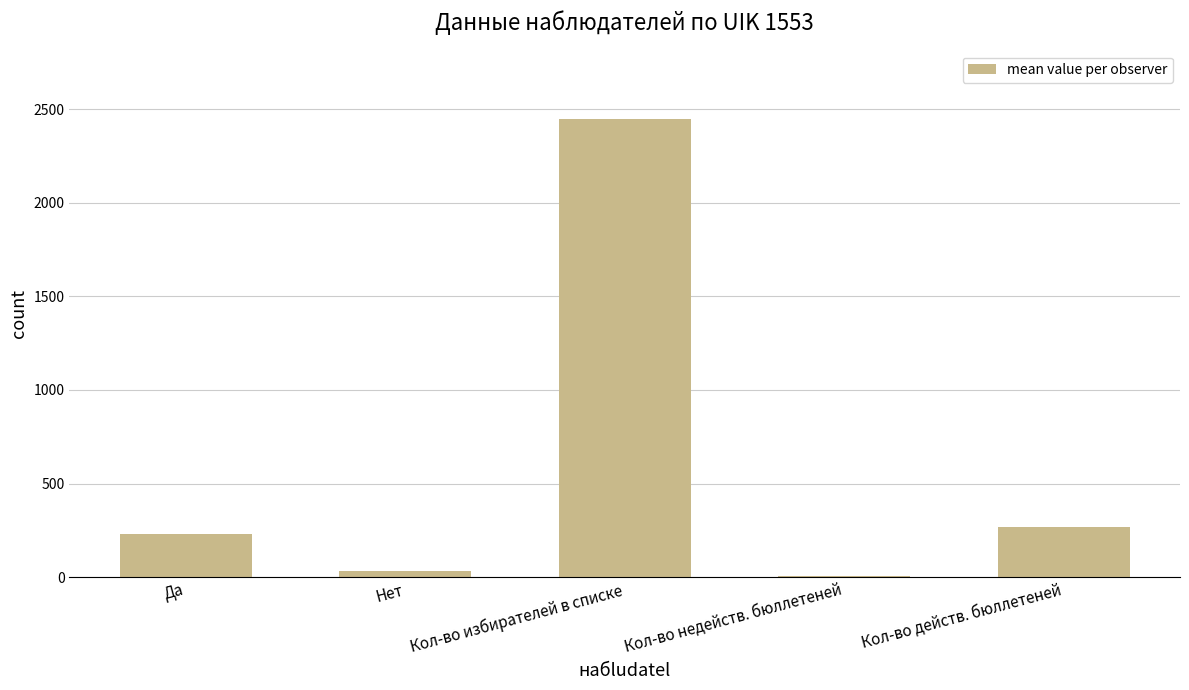

Reading right to left, what are all the values shown in this chart?

267	8	2445	35	232